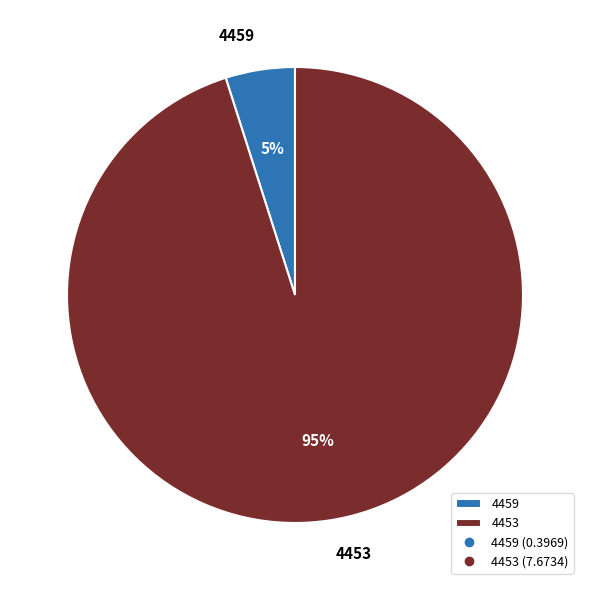

What percentage is the 4453 slice, to the nearest percent?

95%